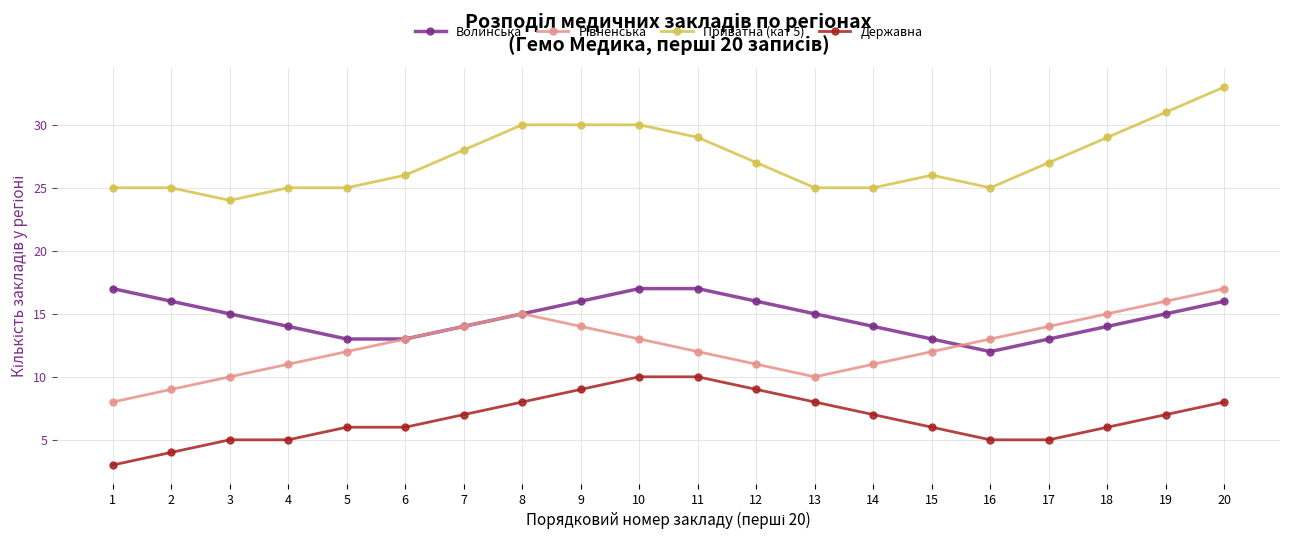

Is the value of Приватна (кат 5) at 14 greater than the value of Державна at 13?

Yes